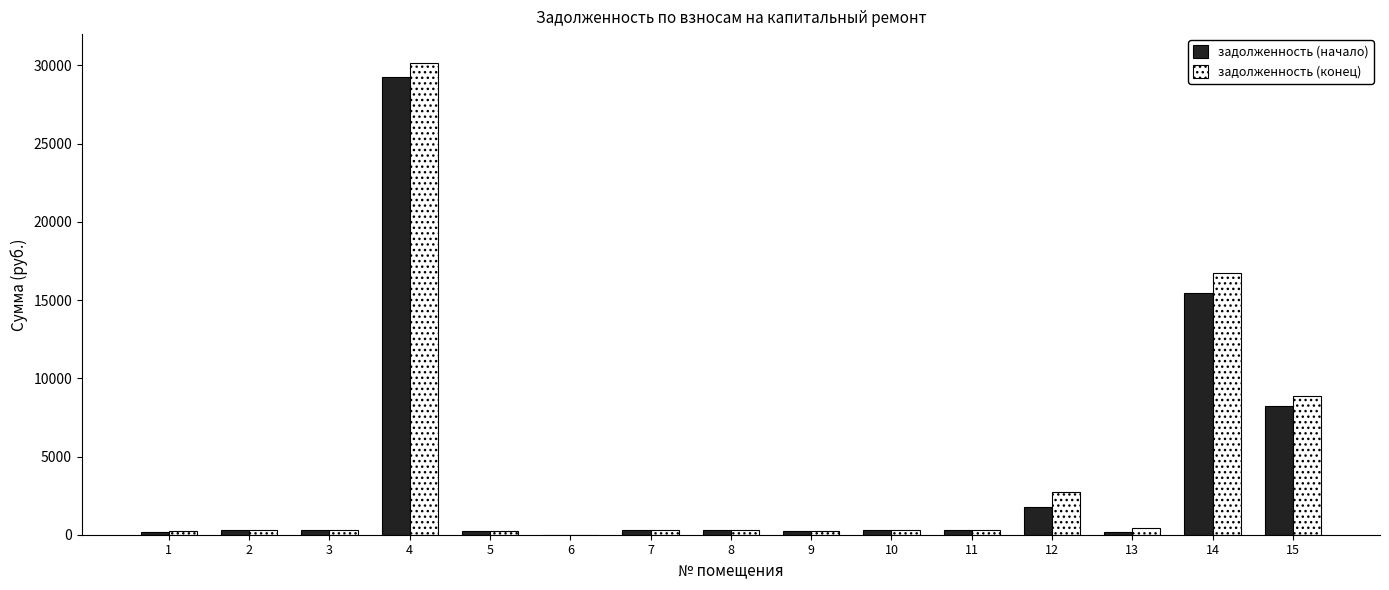

What is the sum of all задолженность (начало) values?

57271.6